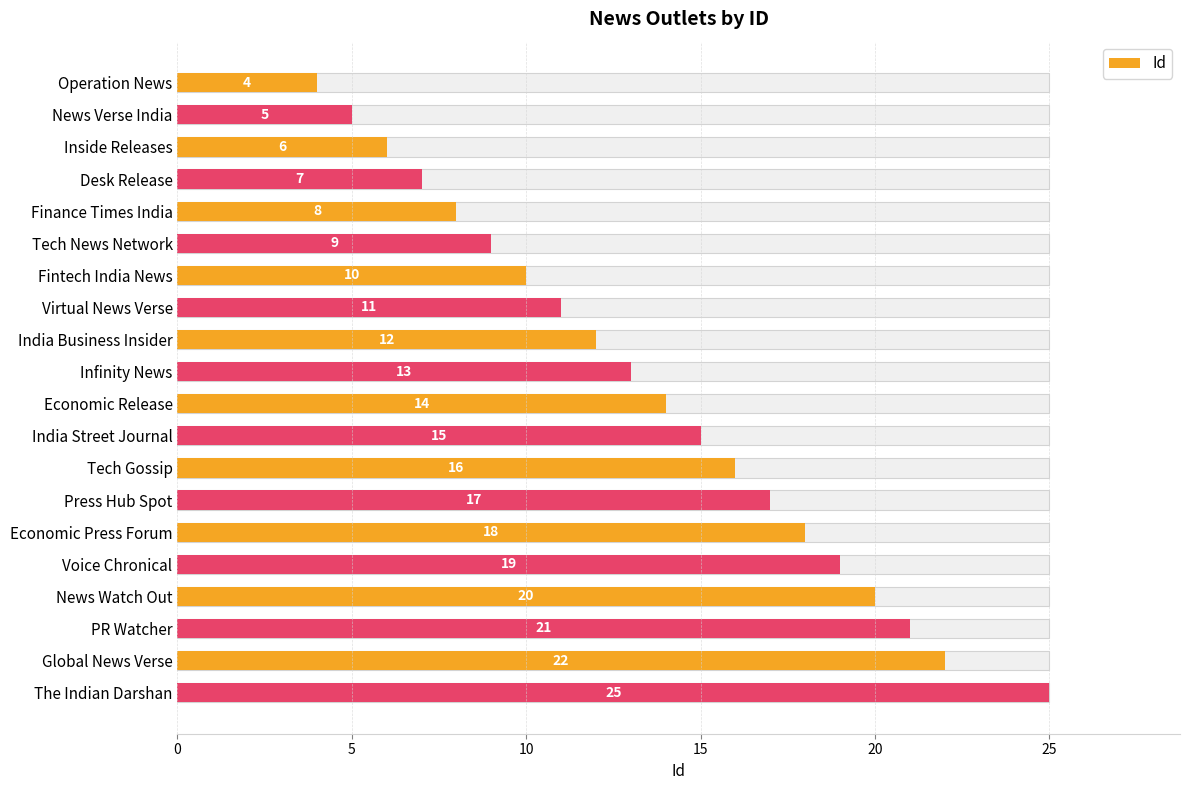

Count the number of data series in this chart.

1